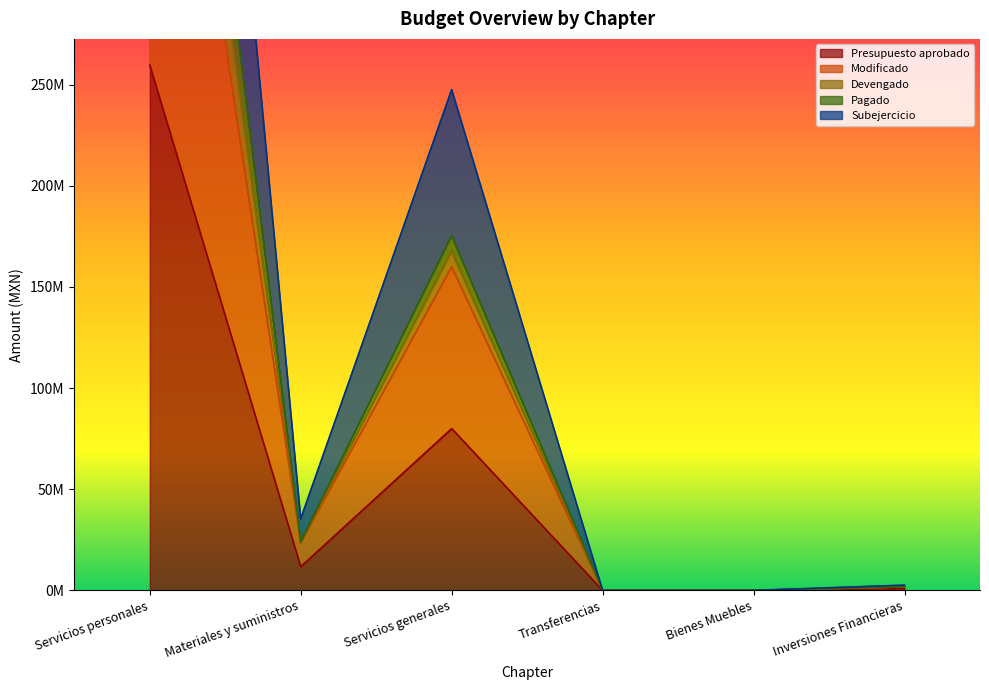

How many values in Devengado are above zero?

4